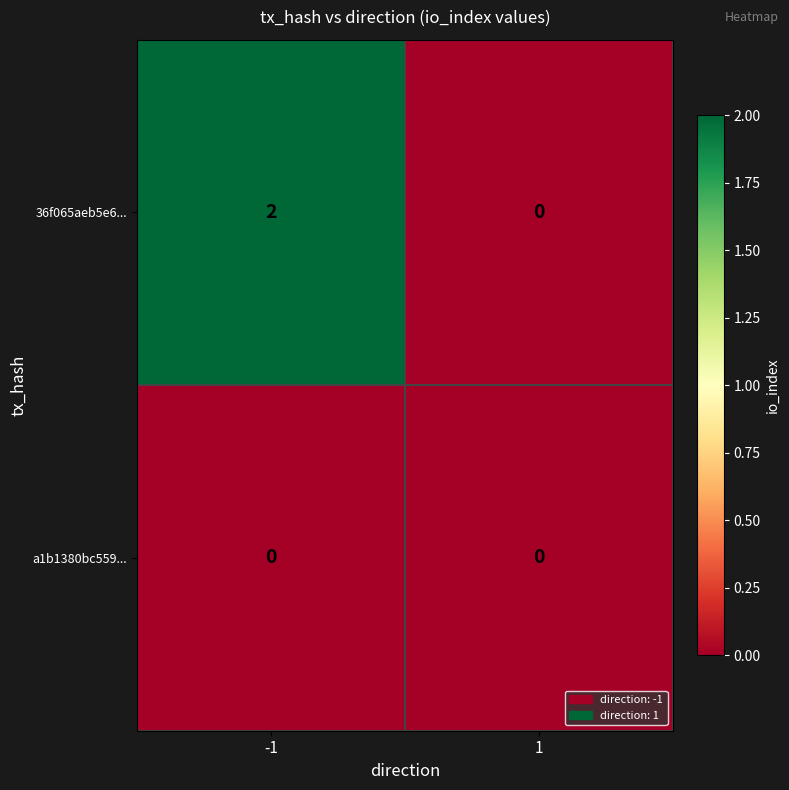

Which series has the largest total across all categories?

36f065aeb5e6...